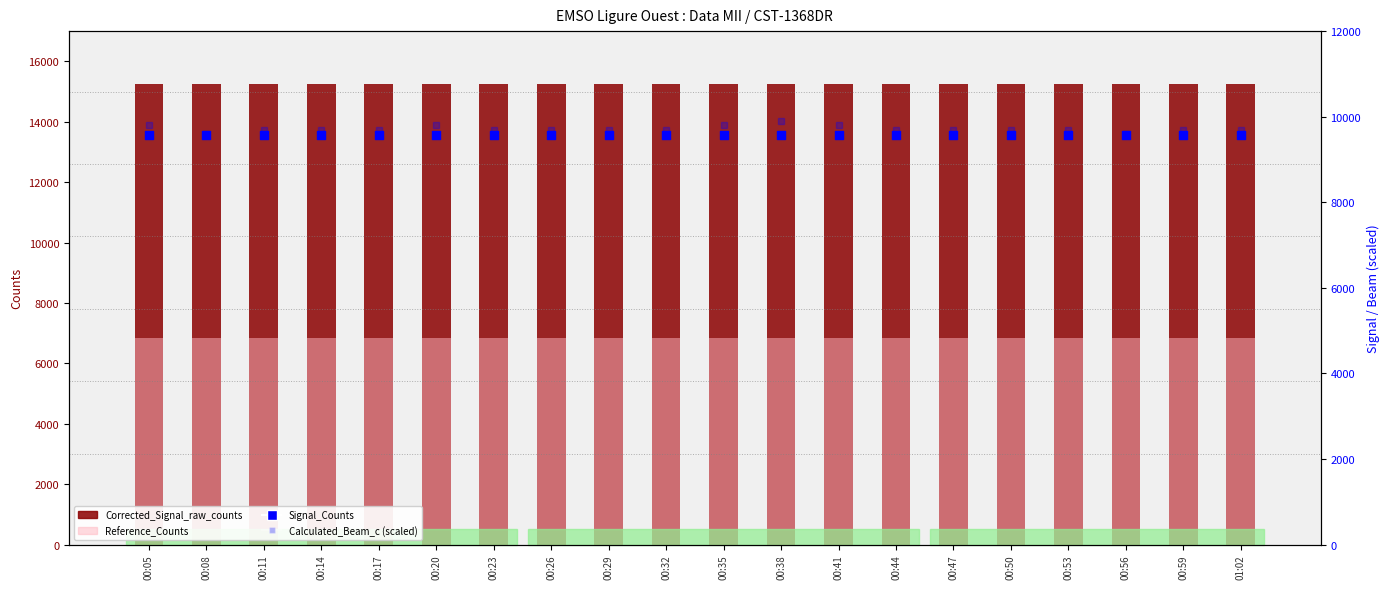

Which series has the largest total across all categories?

Corrected_Signal_raw_counts